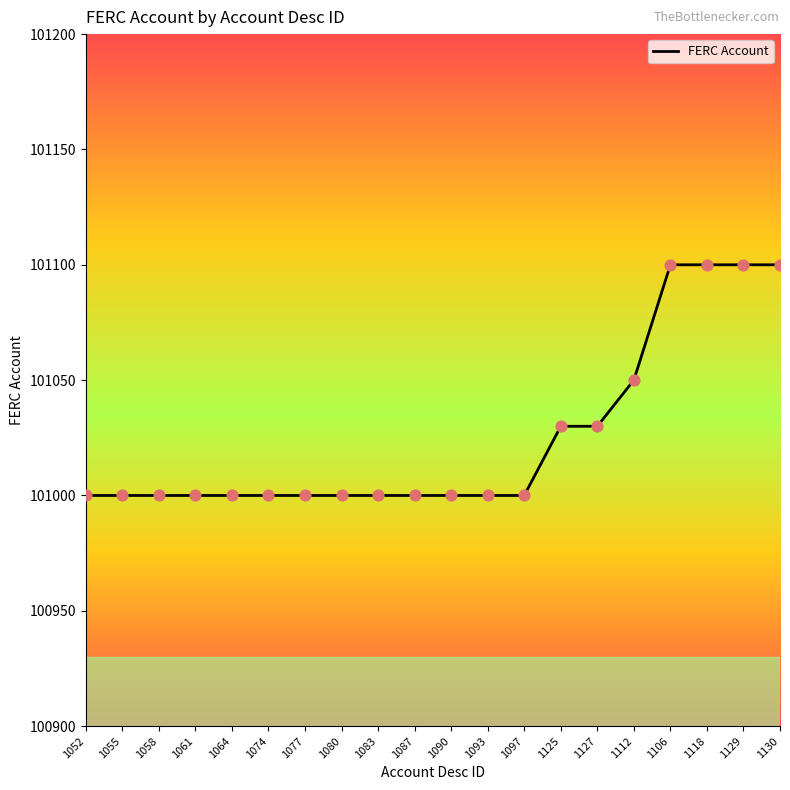

What is the change in value from 1097 to 1125?

+30